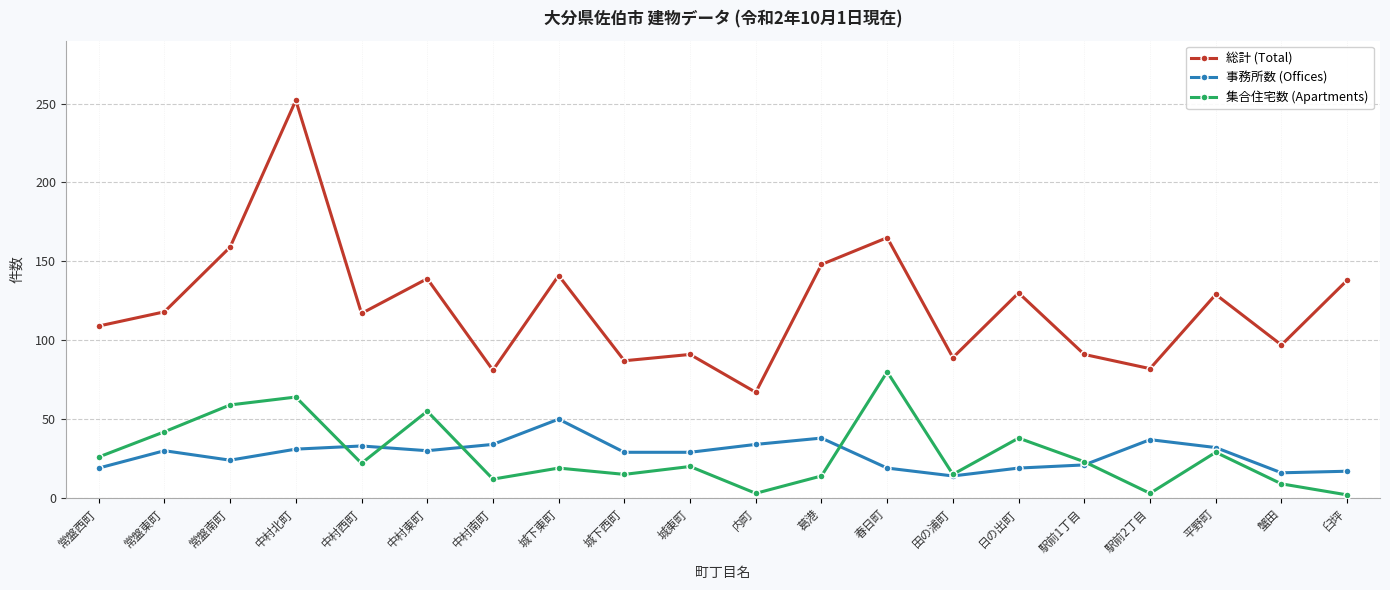

Does the chart have visible grid lines?

Yes